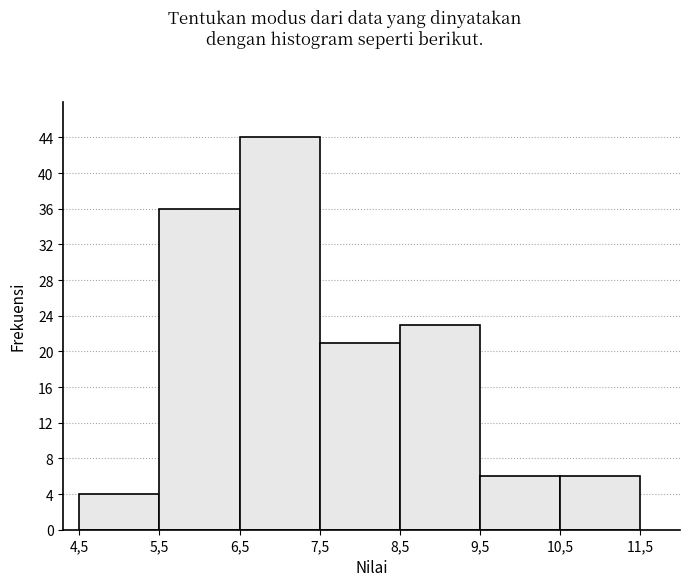

Reading left to right, transcribe all the data shown in this chart.

4	36	44	21	23	6	6